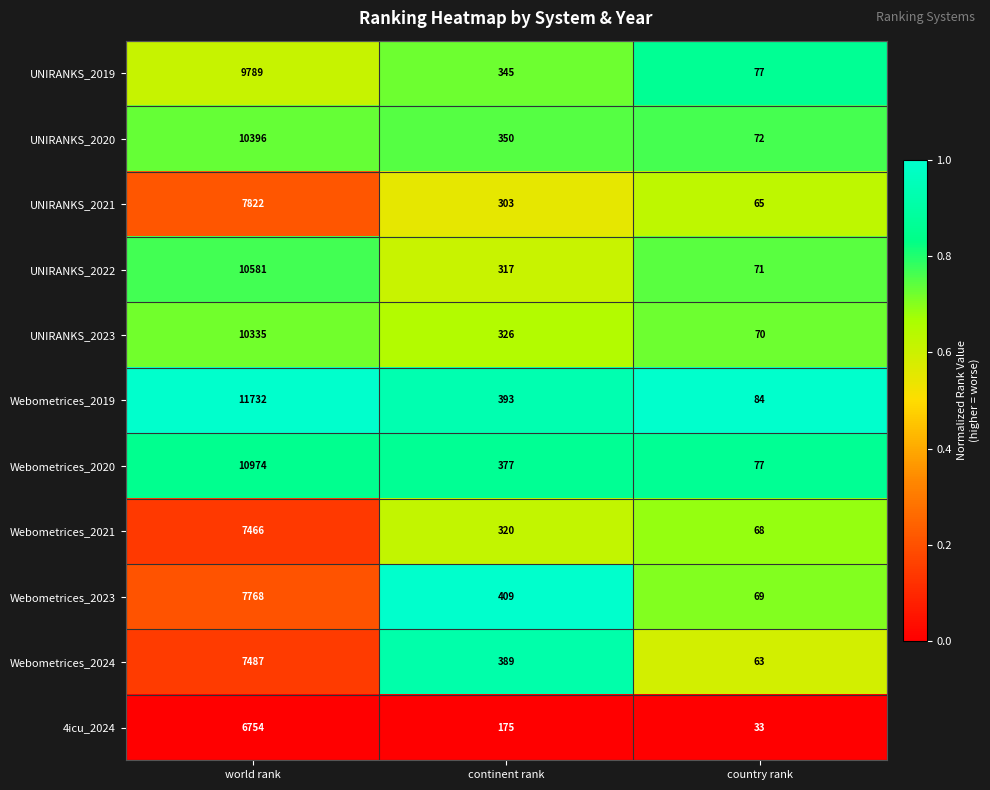

The value of 4icu_2024 at country rank is 33. True or false?

True